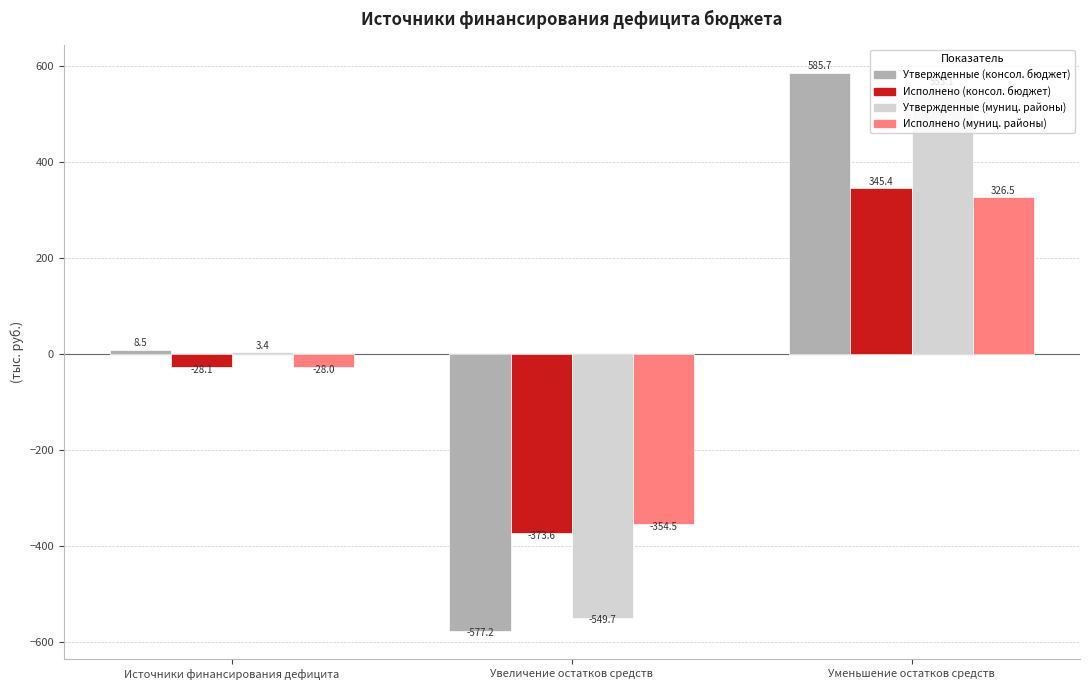

The value of Утвержденные (консол. бюджет) at Уменьшение остатков средств is 585.7. True or false?

True